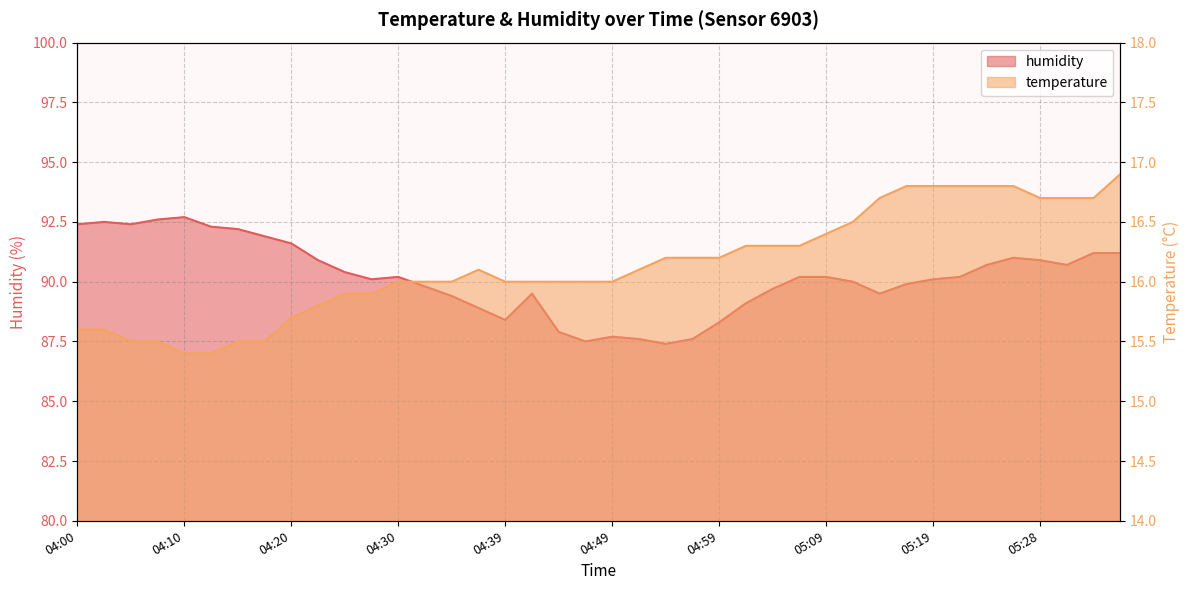

How many lines are shown in the chart?

2